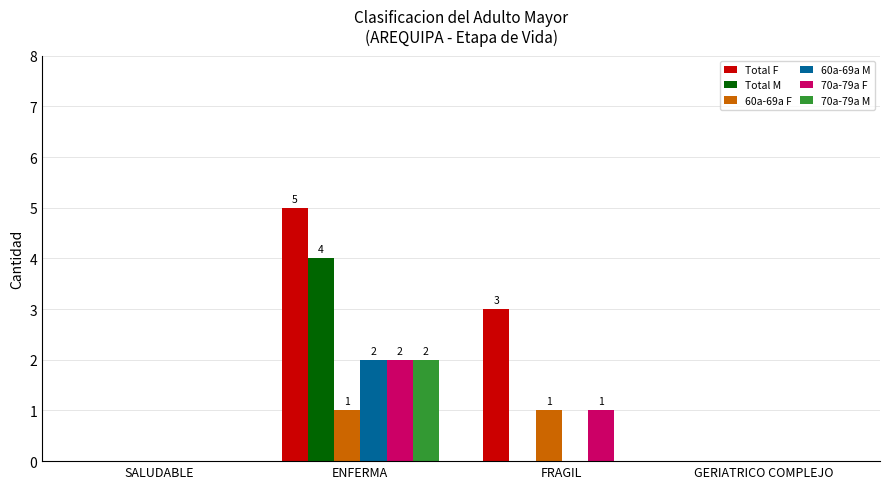

Reading right to left, extract all data points from this chart.

Total F: 0	3	5	0
Total M: 0	0	4	0
60a-69a F: 0	1	1	0
60a-69a M: 0	0	2	0
70a-79a F: 0	1	2	0
70a-79a M: 0	0	2	0